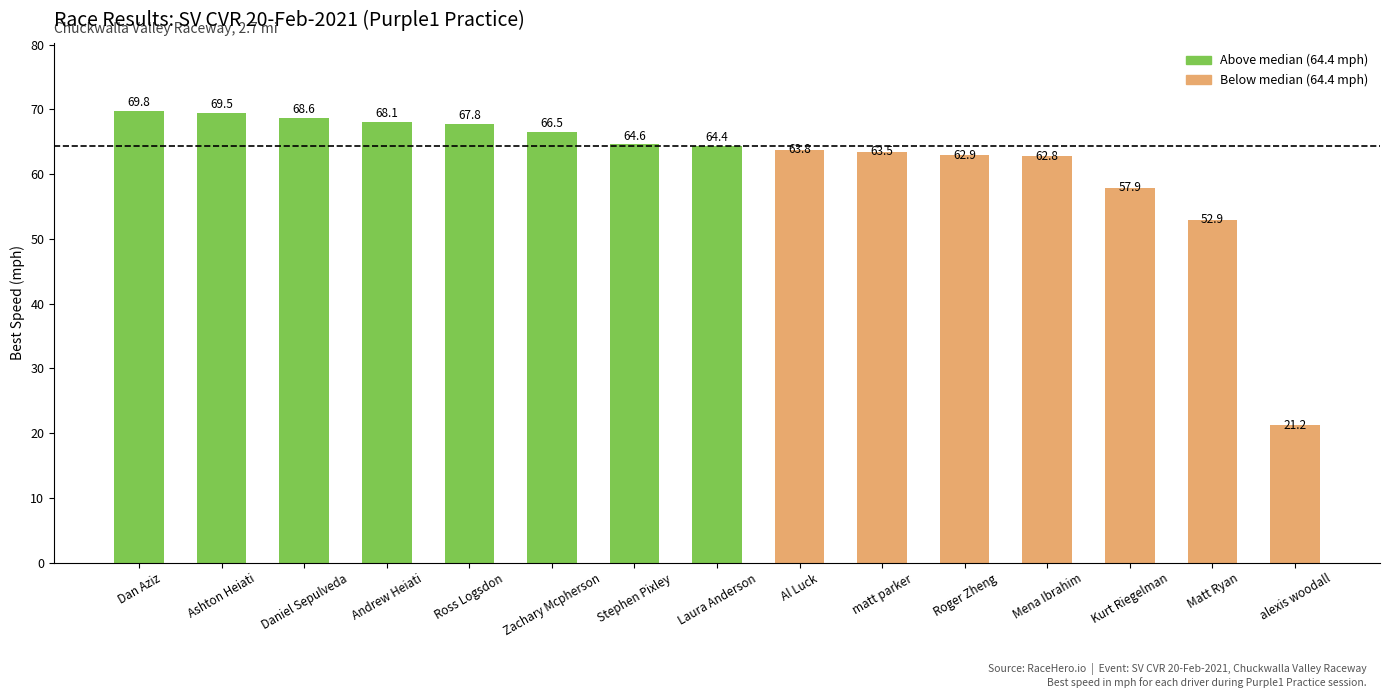

The chart shows a value of 18.5 at Laura Anderson. True or false?

False